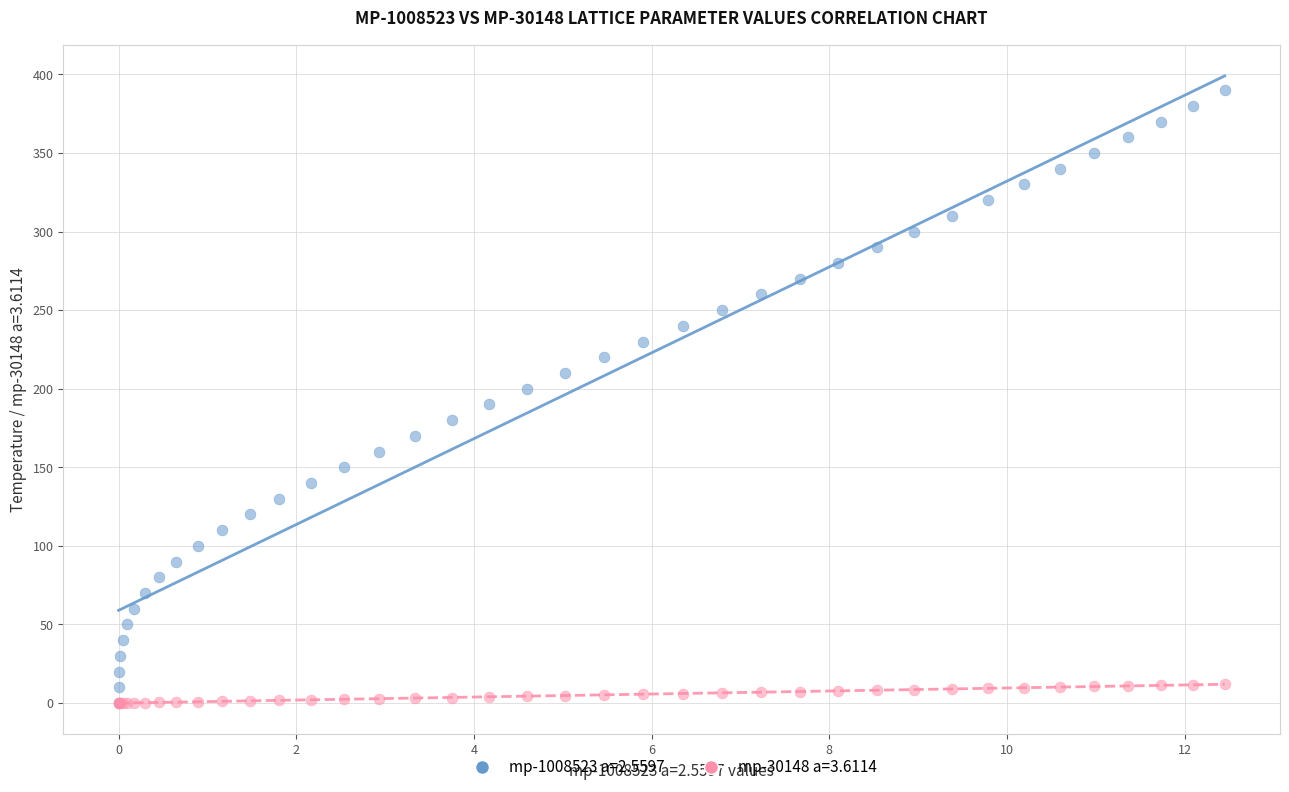

Which series has the widest spread of Y values?

mp-1008523 a=2.5597